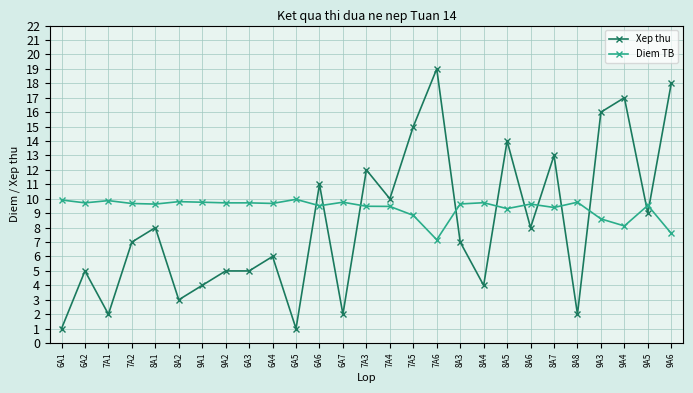

What is the label of the 18th point from the left?

8A3